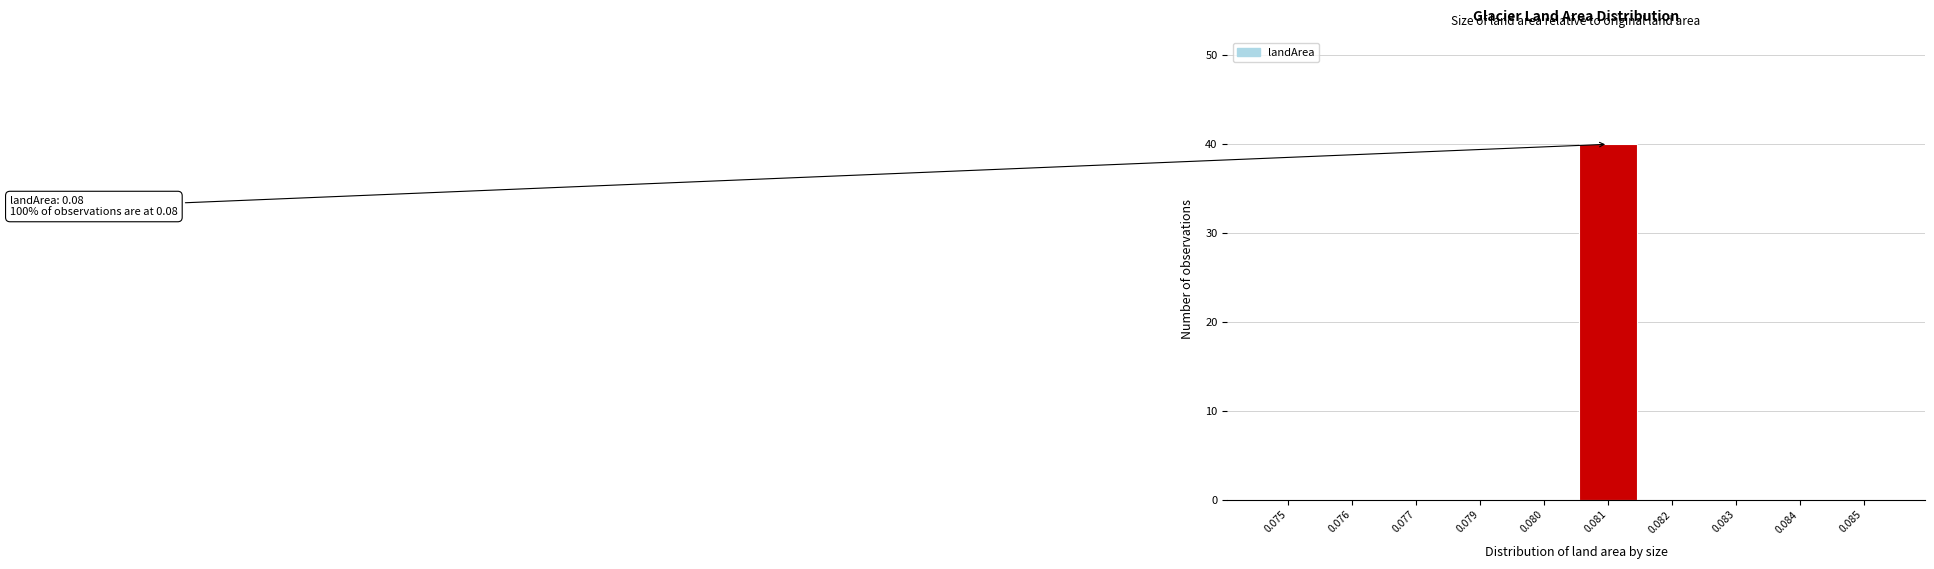

Reading right to left, transcribe all the data shown in this chart.

0.085=0	0.084=0	0.083=0	0.082=0	0.081=40	0.080=0	0.079=0	0.077=0	0.076=0	0.075=0